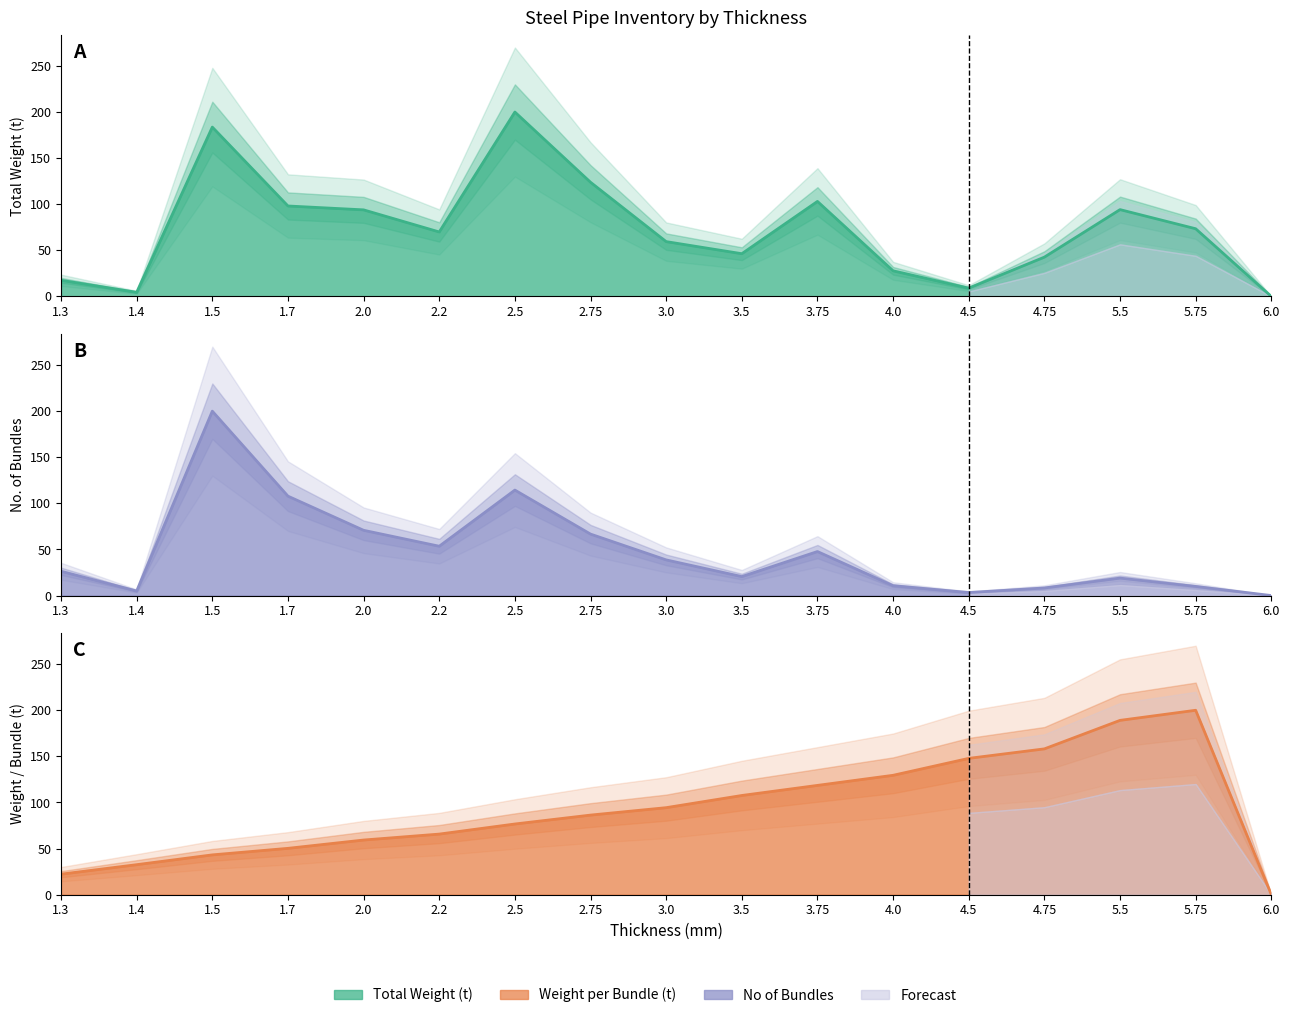

At which label does Total Weight (t) reach its minimum?

6.0